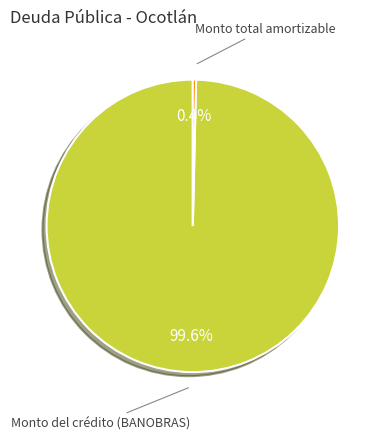

Is there a majority slice in this chart?

Yes